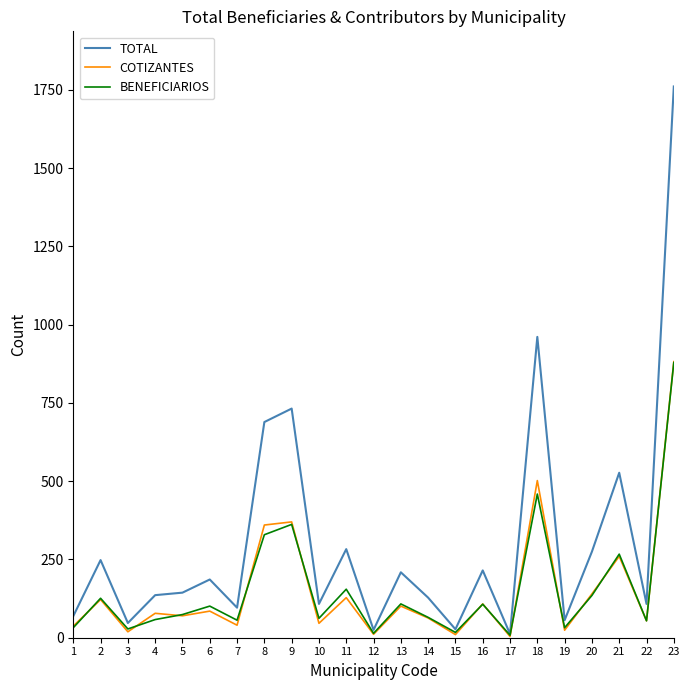

What is the maximum value for COTIZANTES?

882